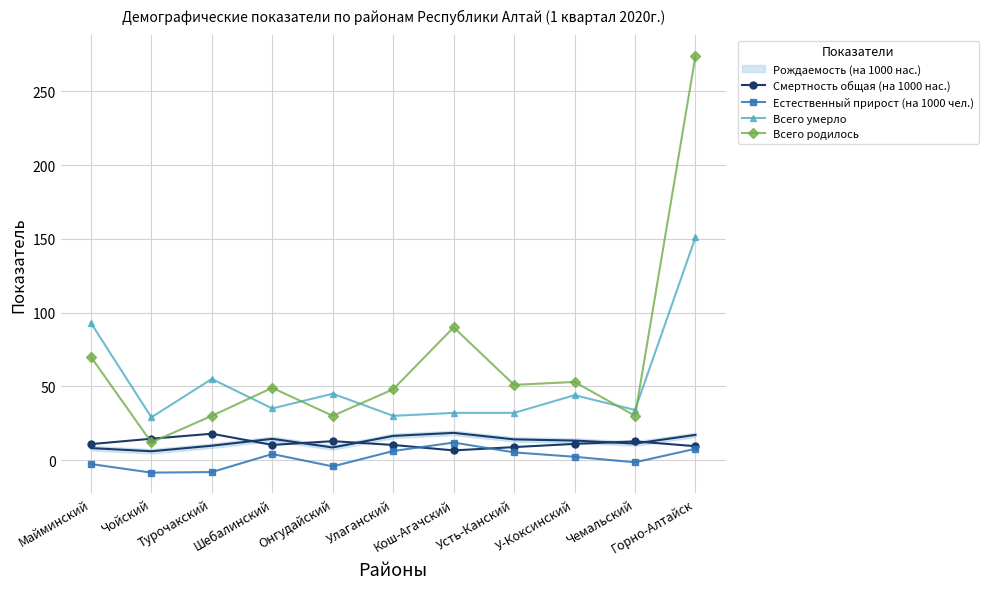

Is this an area chart (filled region under the line)?

No